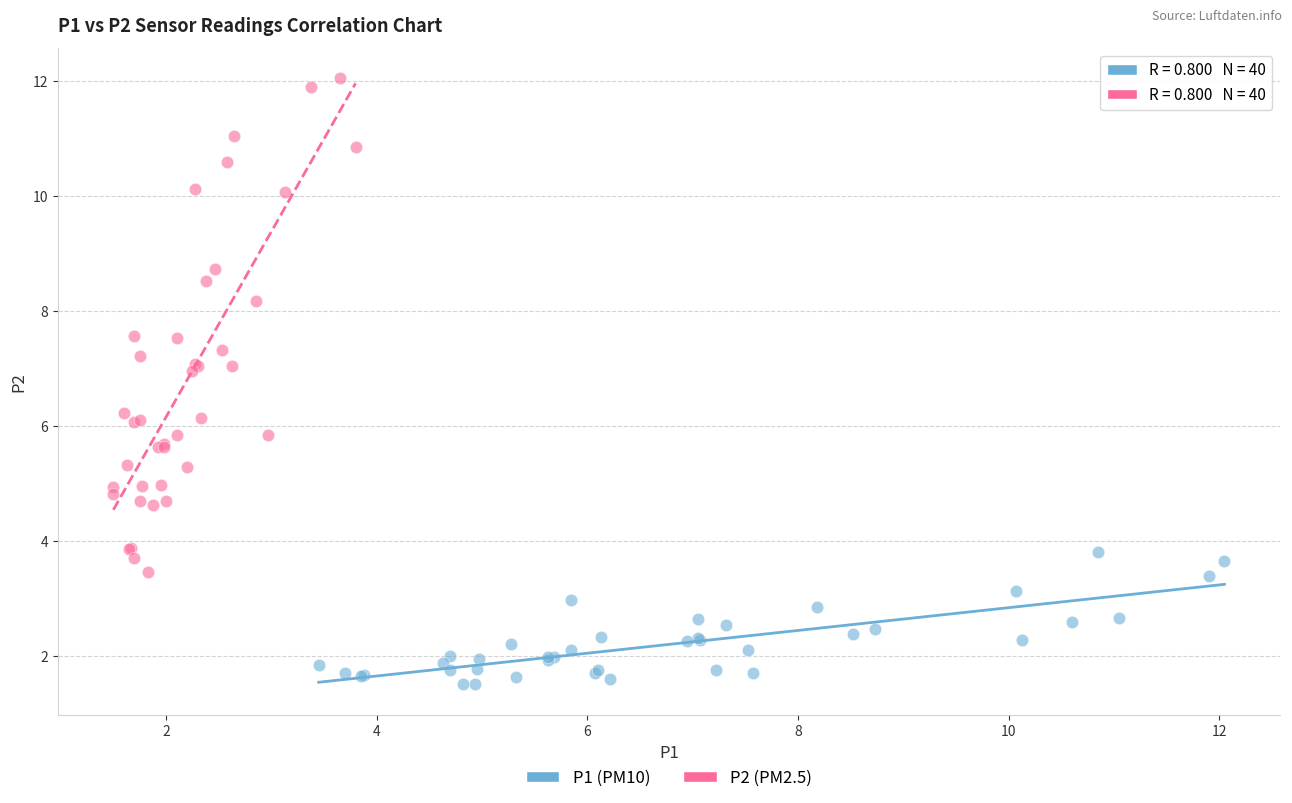

What are all the series names shown in the legend?

P1 (PM10), P2 (PM2.5)